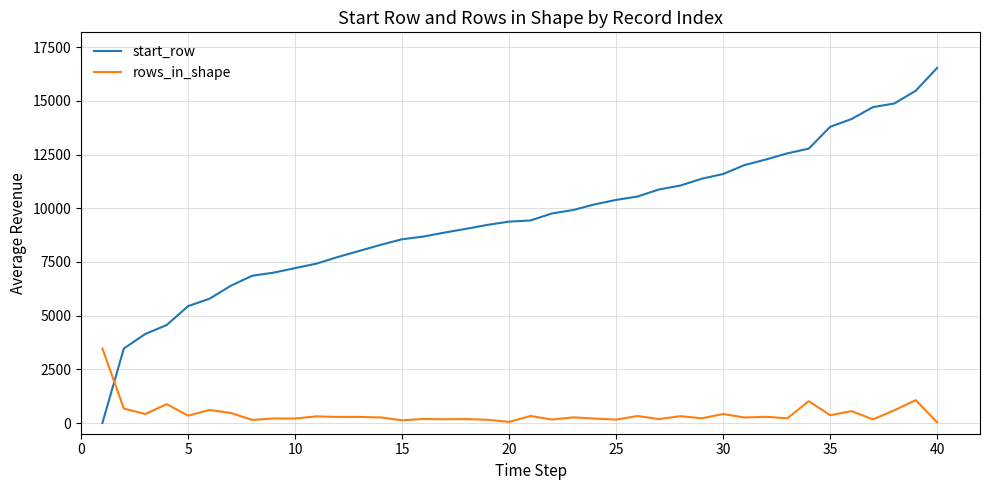

List the series in order of their overall mean, lowest first.

rows_in_shape, start_row